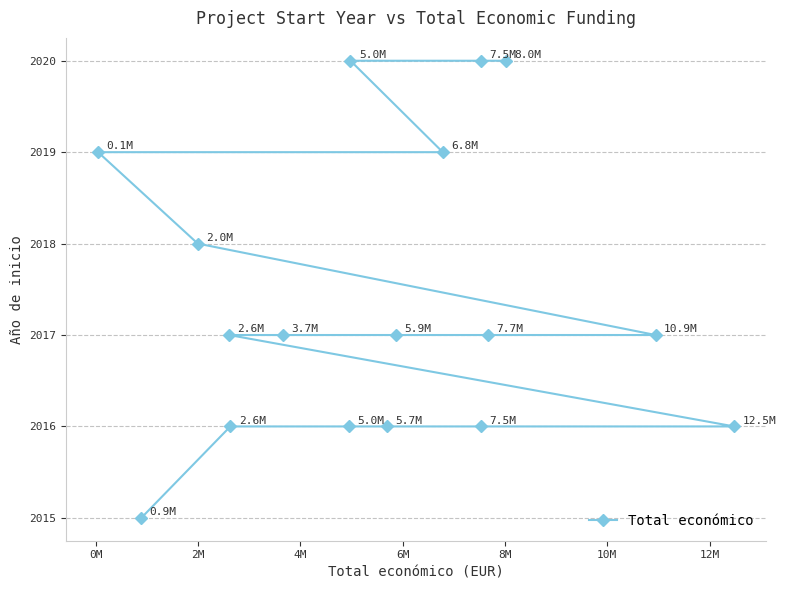

What is the value of the 15th point from the left?

2020